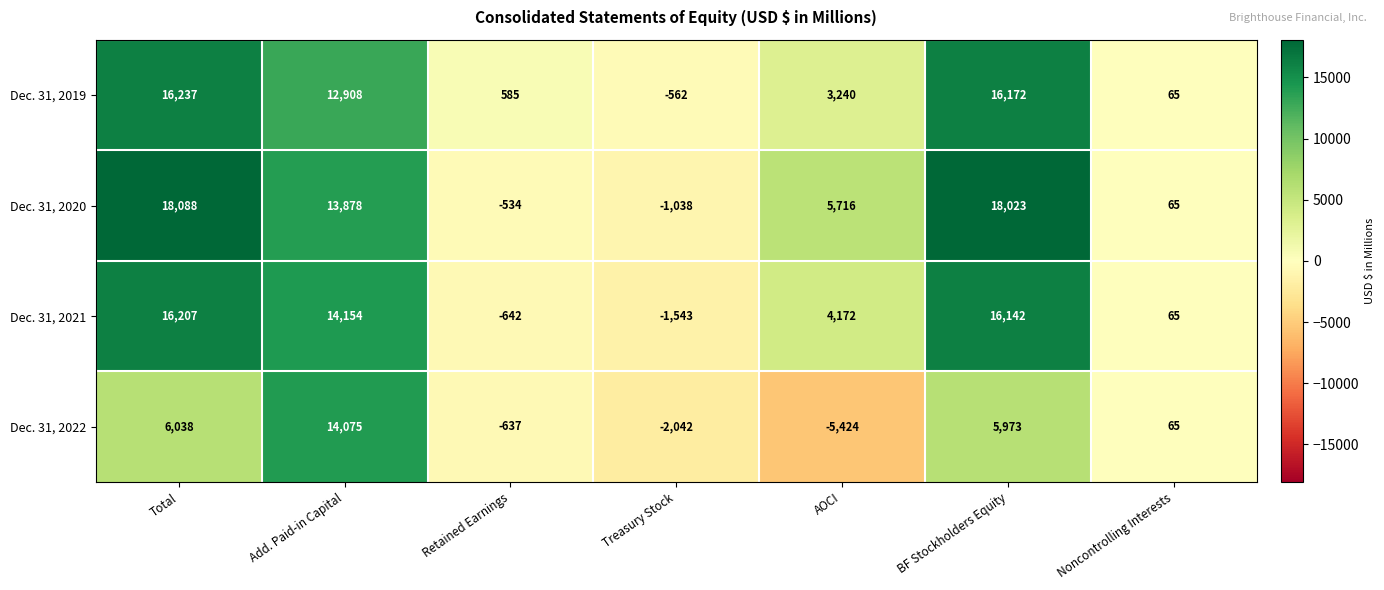

True or false: Dec. 31, 2020 has a value of 5925 at Add. Paid-in Capital.

False